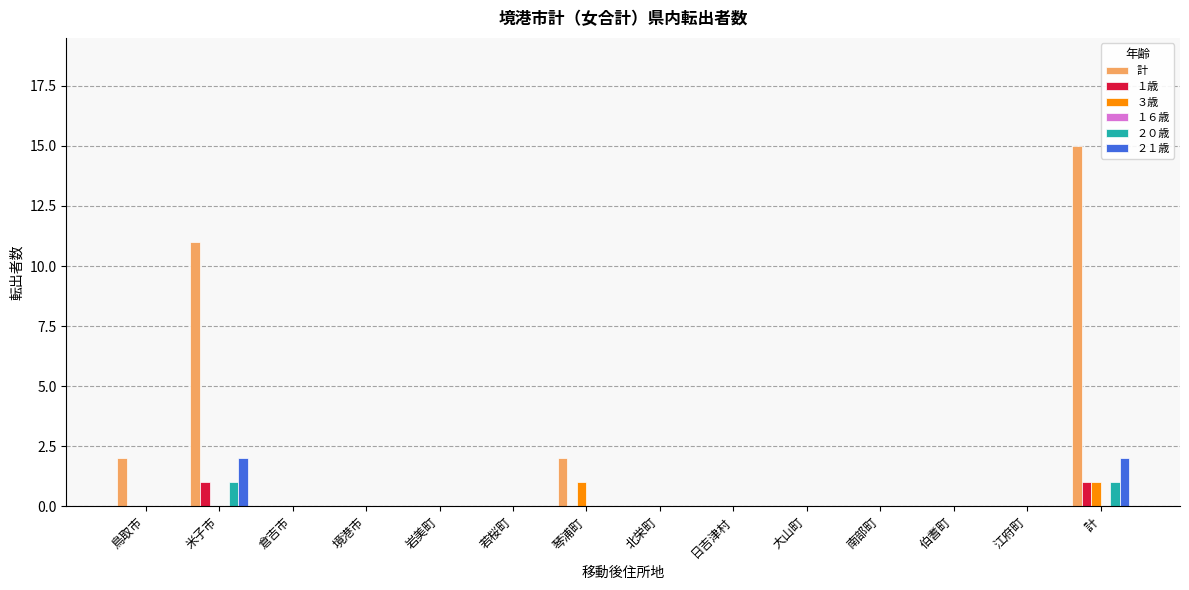

The value of ２１歳 at 日吉津村 is 0. True or false?

True